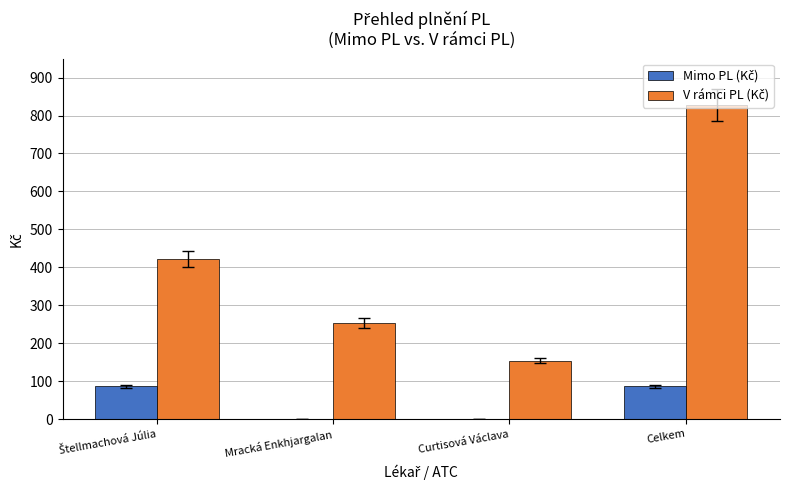

Which category has the highest value across all series?

Celkem